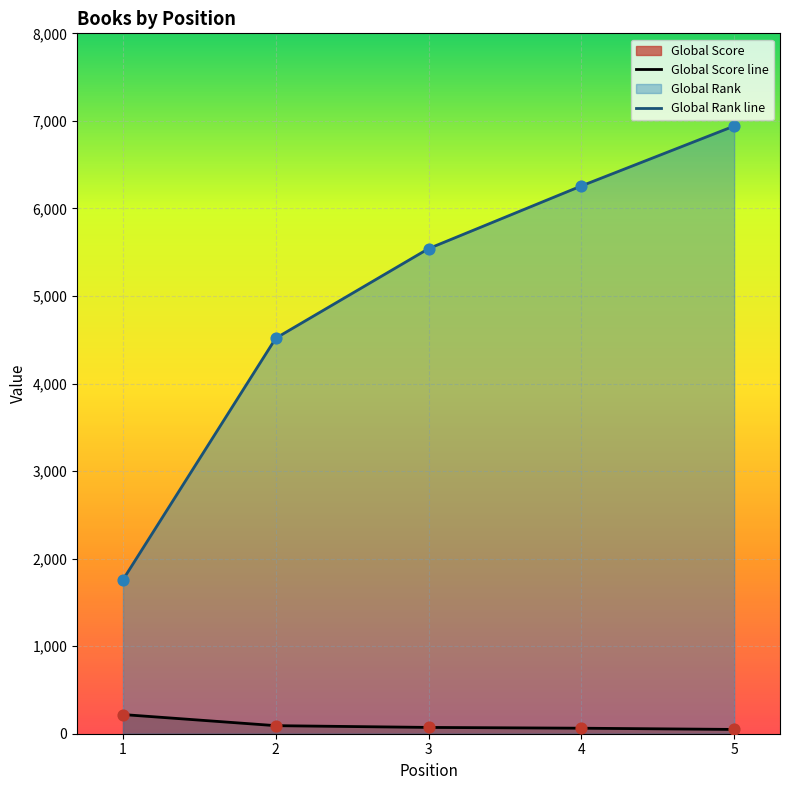

At which category is the sum across all series the highest?

5